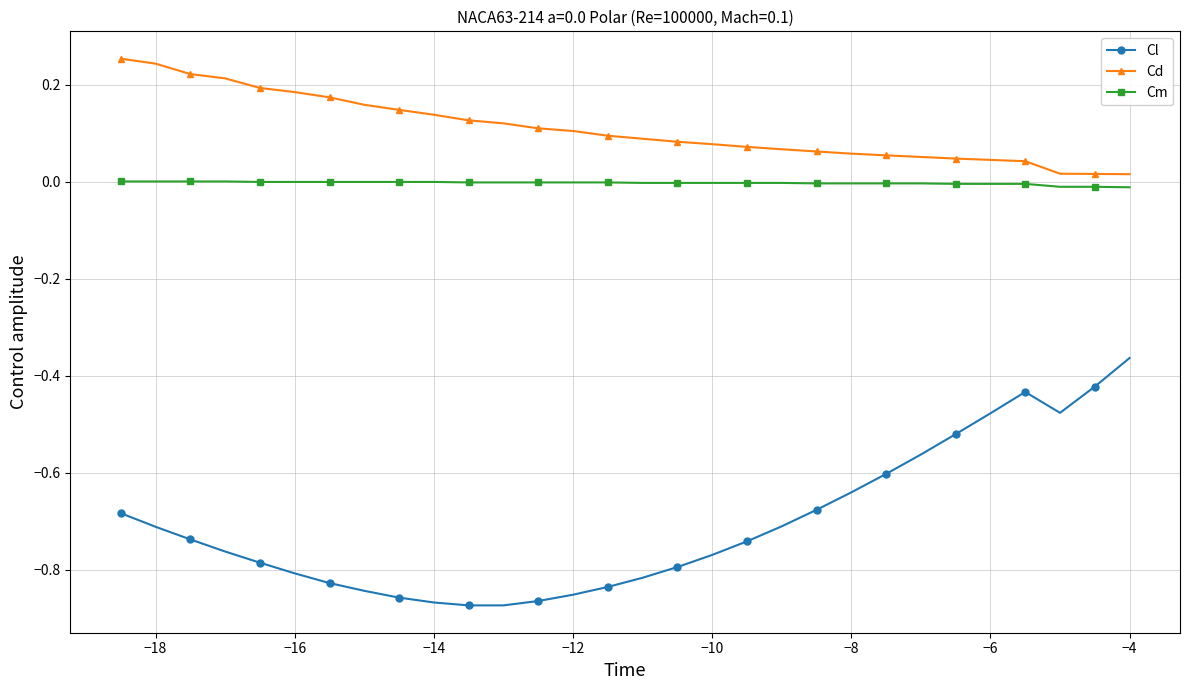

True or false: Cd and Cm intersect in this chart.

False